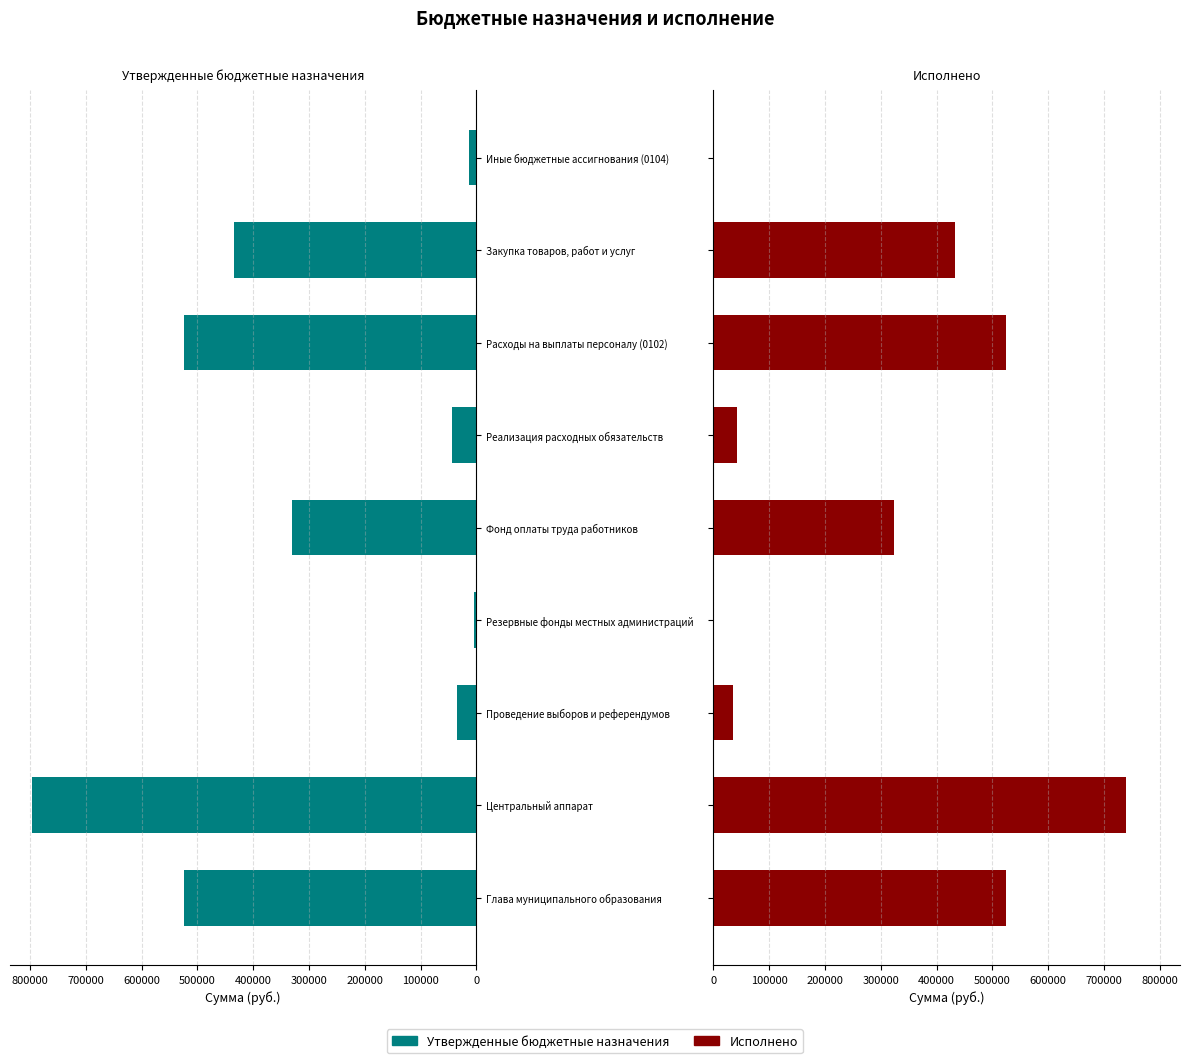

What is the average value of the Исполнено series?

291603.6